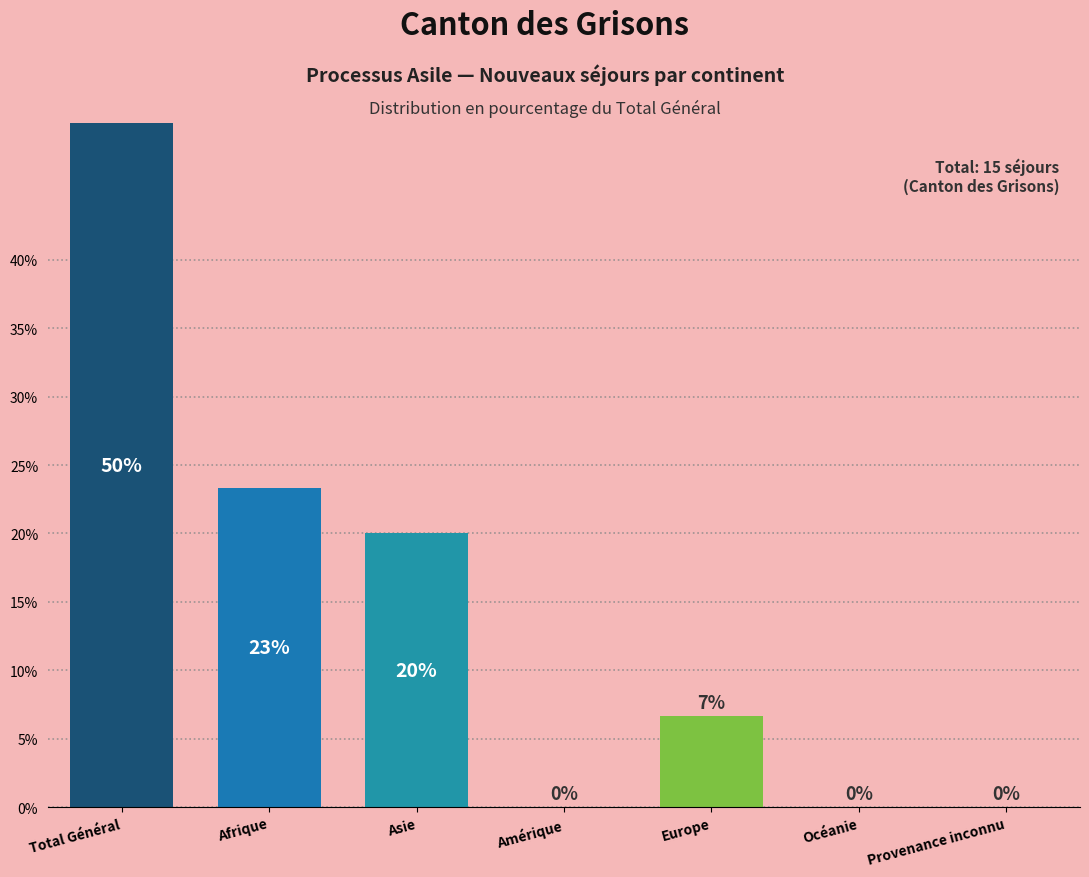

Between Europe and Amérique, which is larger?

Europe